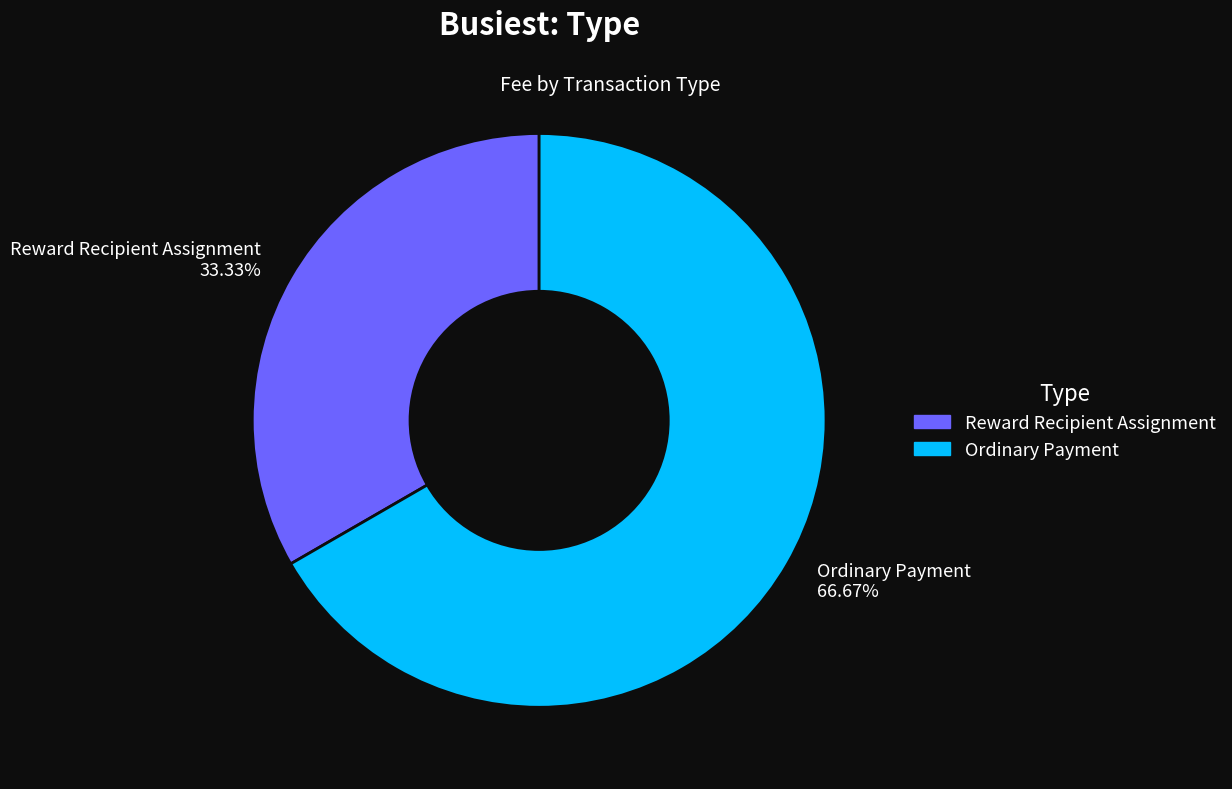

What is the total percentage of Reward Recipient Assignment and Ordinary Payment?

100.0%